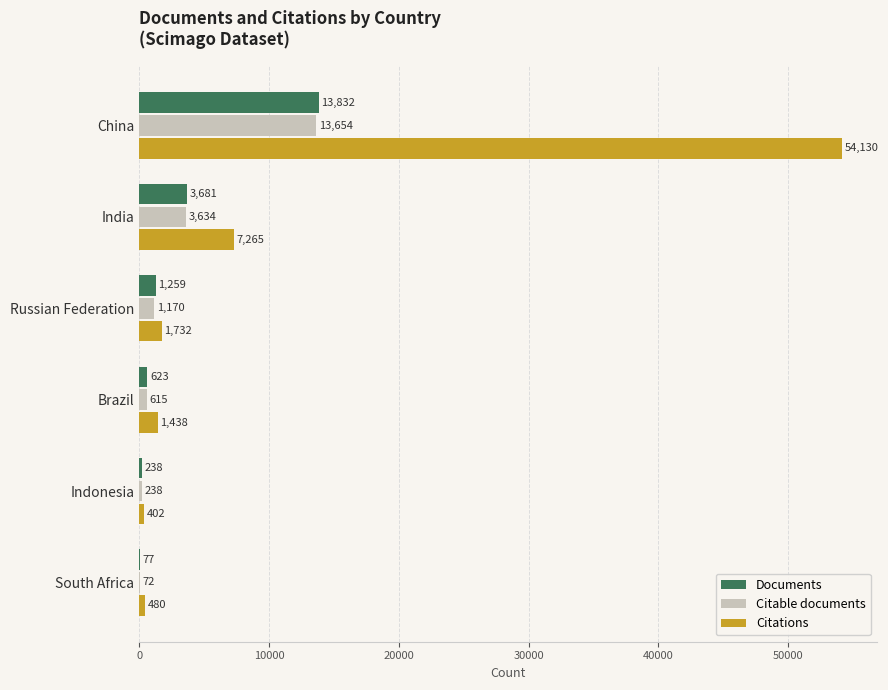

What value does the Citations series have at China?

54130